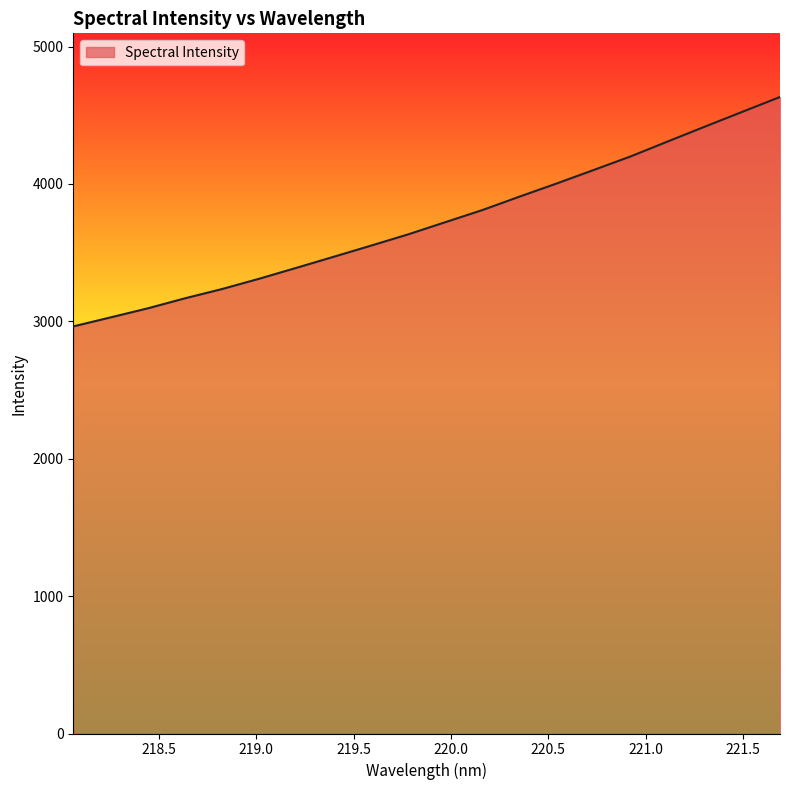

What is the greatest value displayed?

4633.0